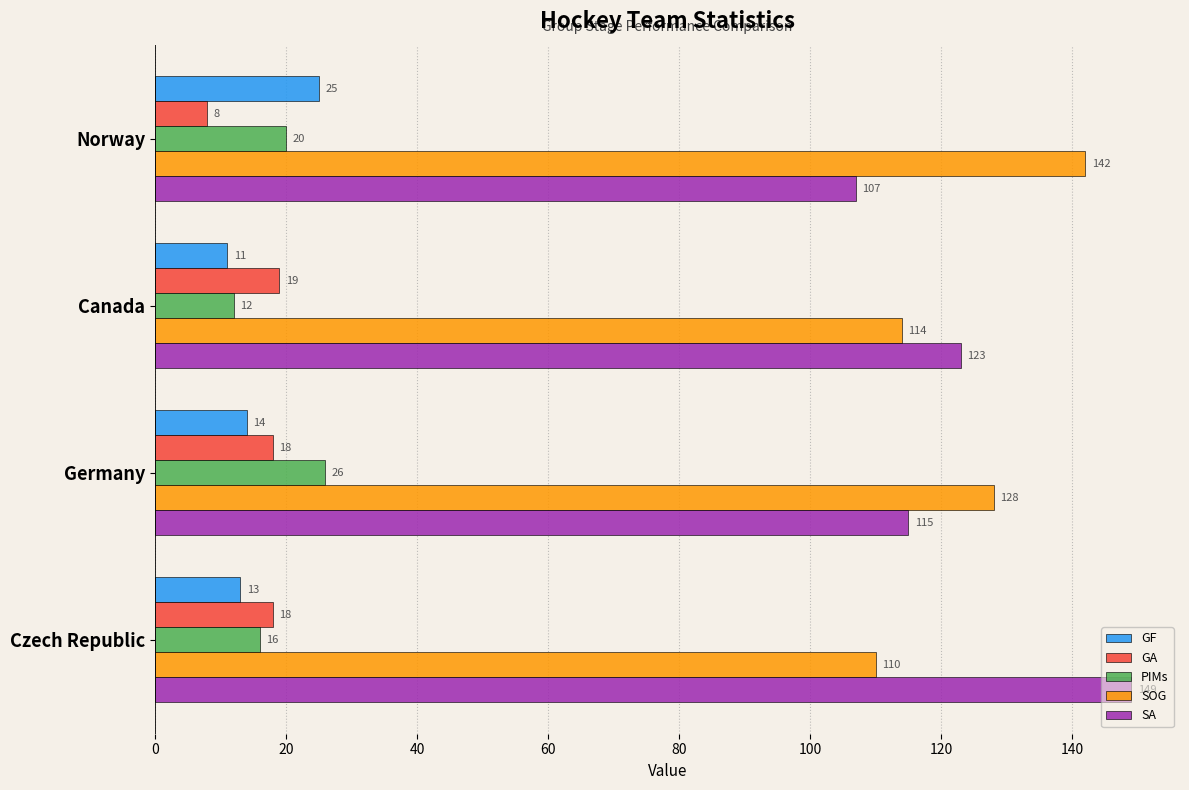

What is the total value across all series at Norway?

302